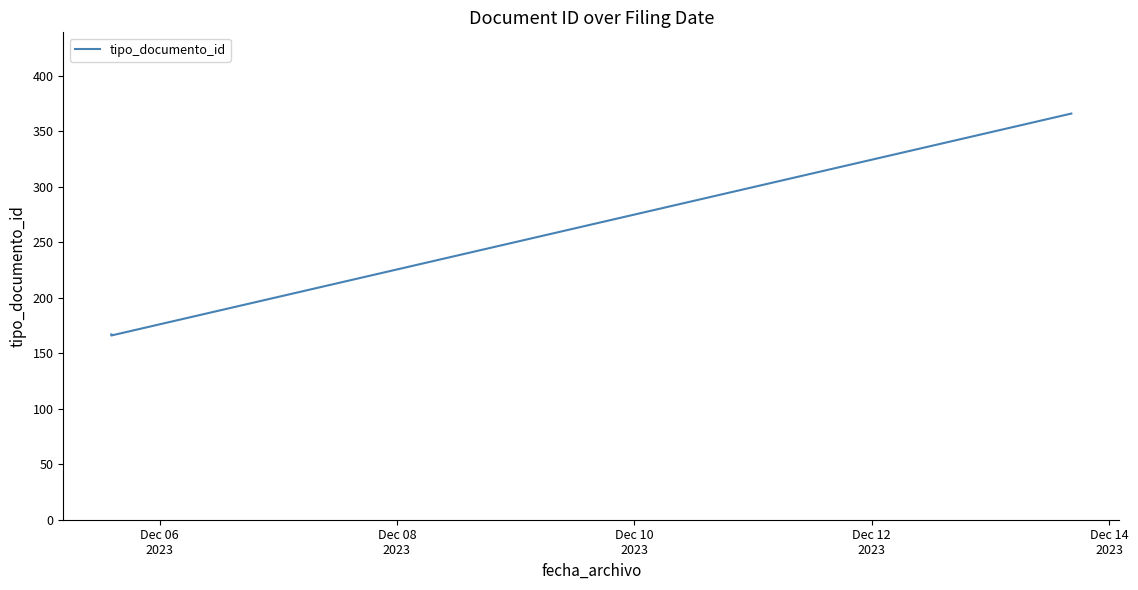

What is the difference between the maximum and minimum values?

200